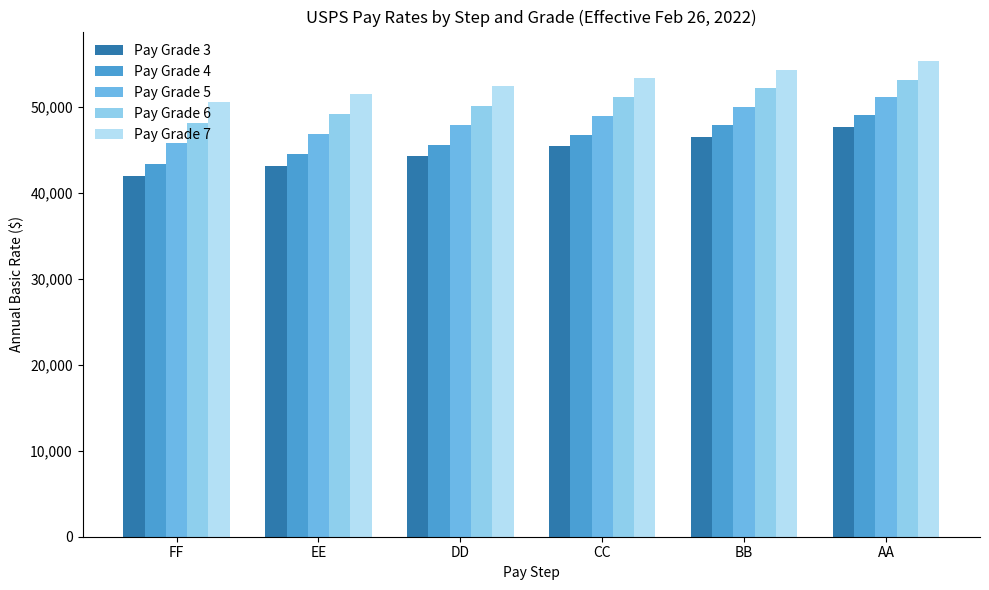

Which series has the widest spread of values?

Pay Grade 3